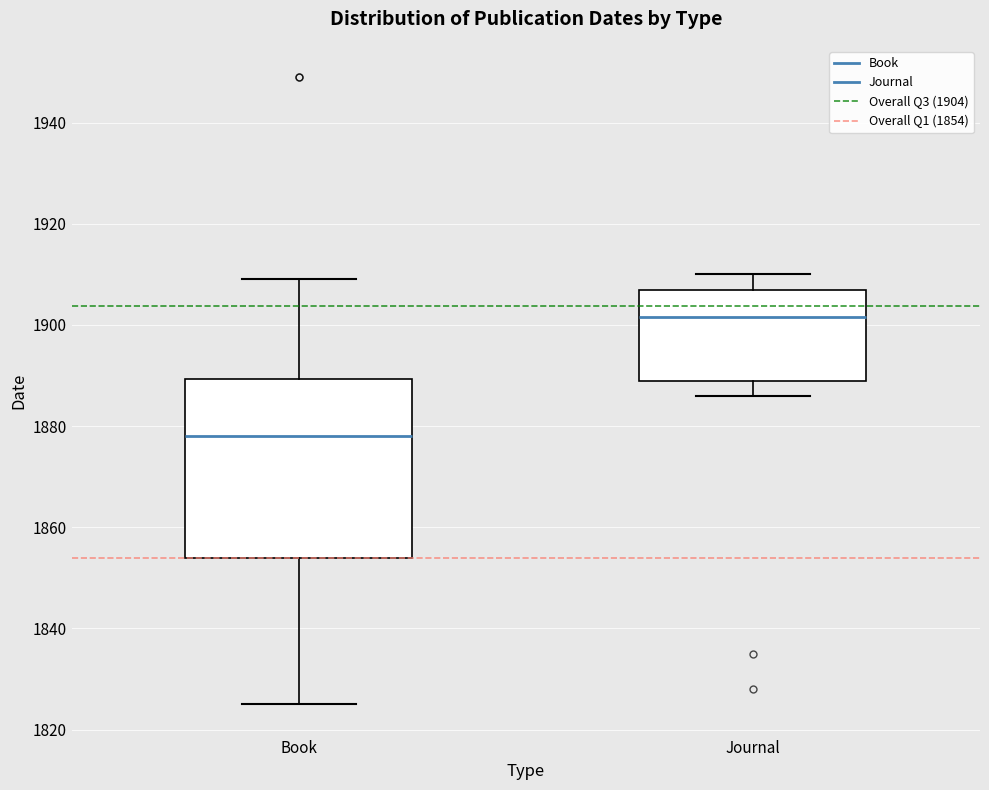

Which box's median line is the highest?

Journal